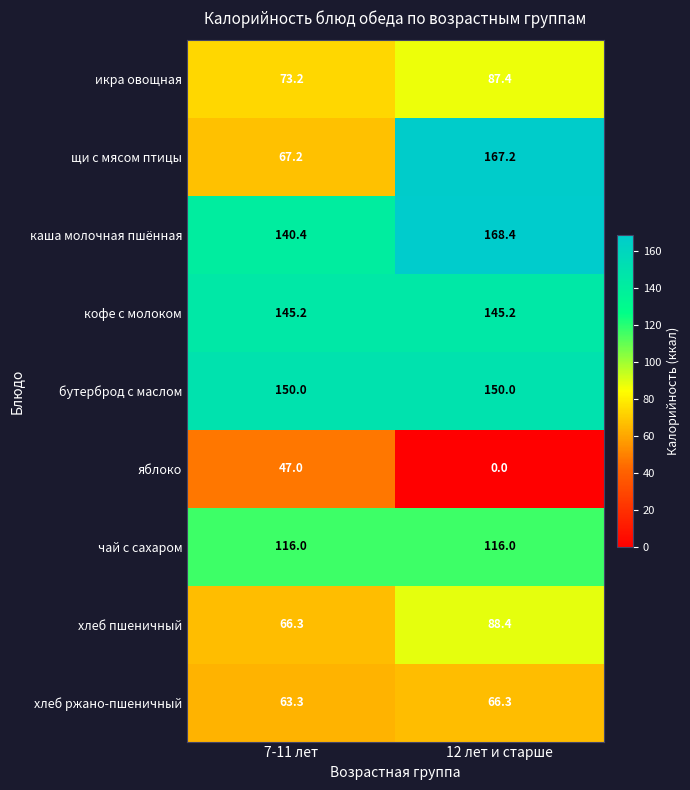

Read the бутерброд с маслом value at 12 лет и старше.

150.0